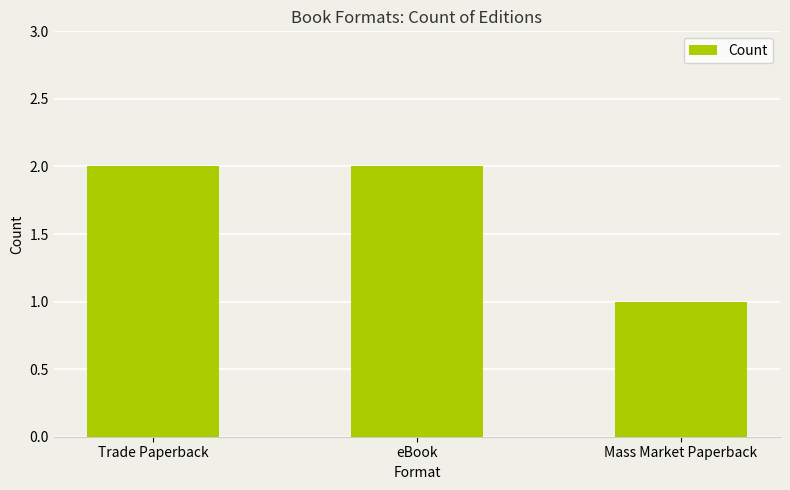

What is the difference between the second highest and minimum values?

1